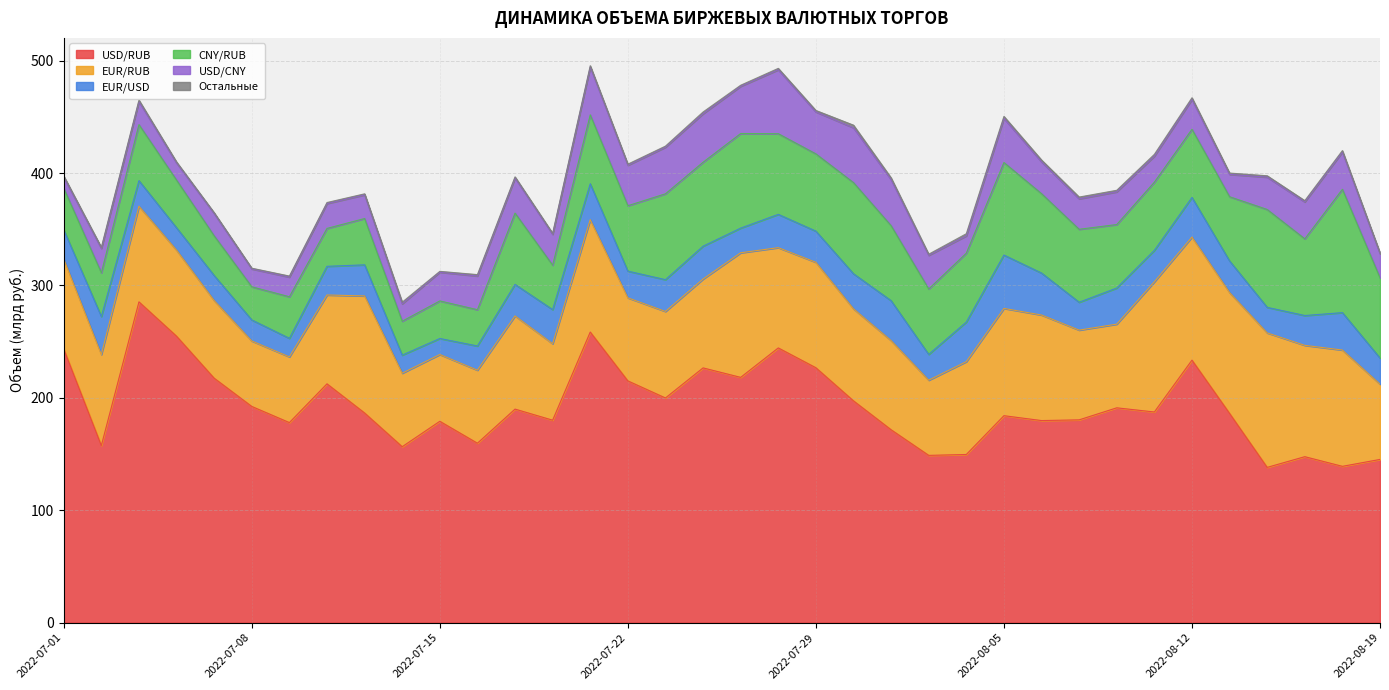

True or false: USD/CNY has more than 1 interior local peaks.

True